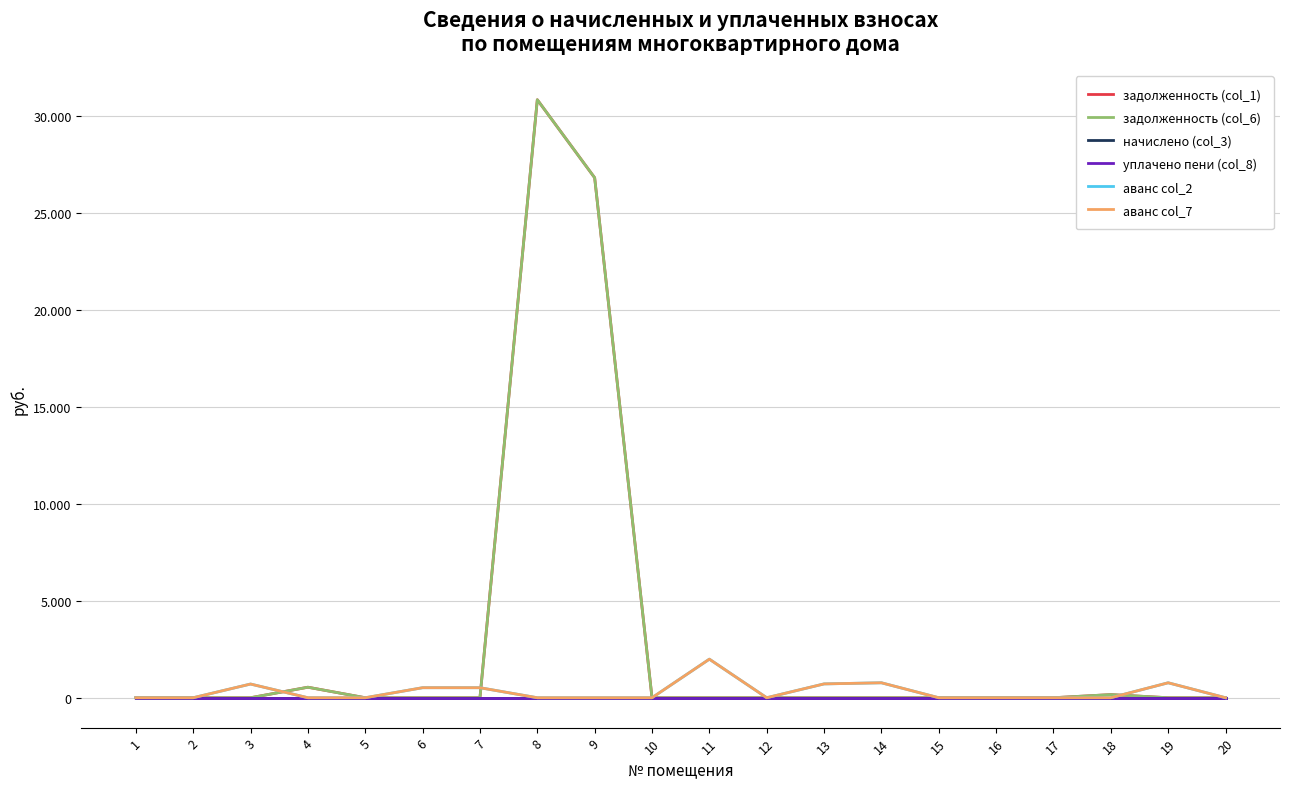

Does the chart display data point markers on the line(s)?

No